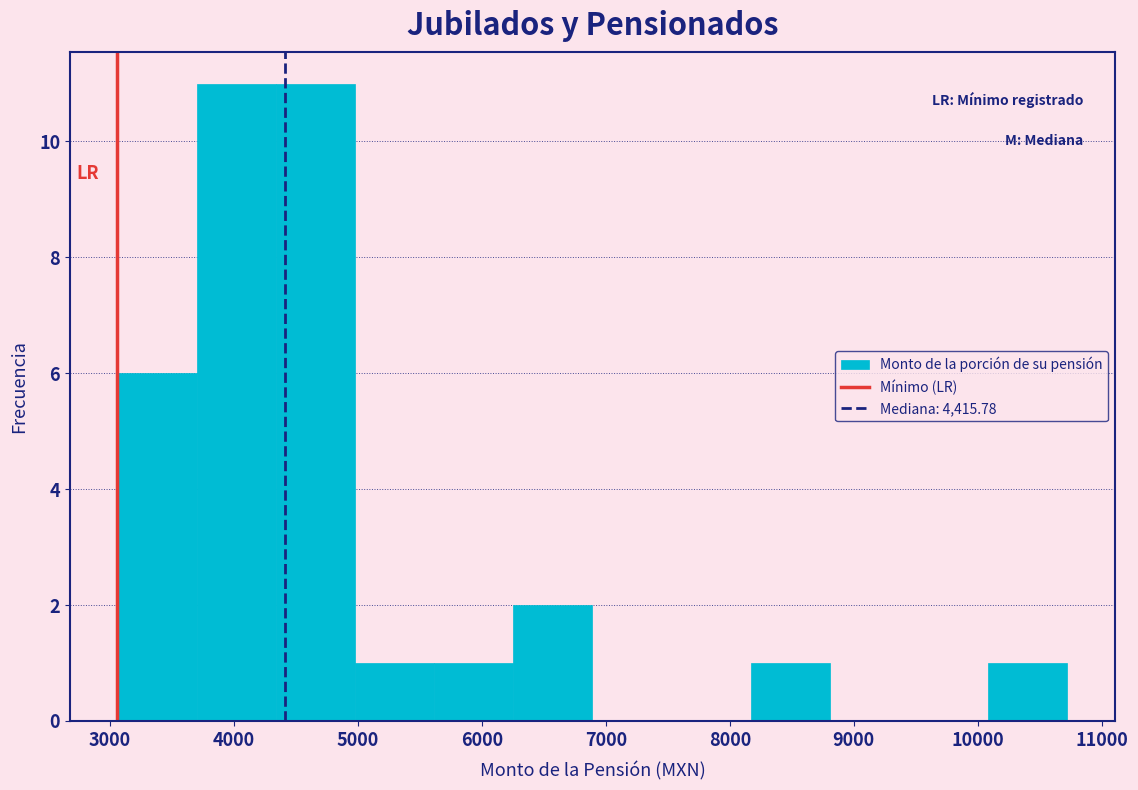

Reading left to right, transcribe this chart: for each bar, give the range it covers on the x-axis and its height. Neither the bar edges nor the heights are printed on the chart, so give them approximately, as read against the axes.

3100 to 3700: 6
3700 to 4300: 11
4300 to 5000: 11
5000 to 5600: 1
5600 to 6300: 1
6300 to 6900: 2
6900 to 7500: 0
7500 to 8200: 0
8200 to 8800: 1
8800 to 9400: 0
9400 to 10100: 0
10100 to 10700: 1